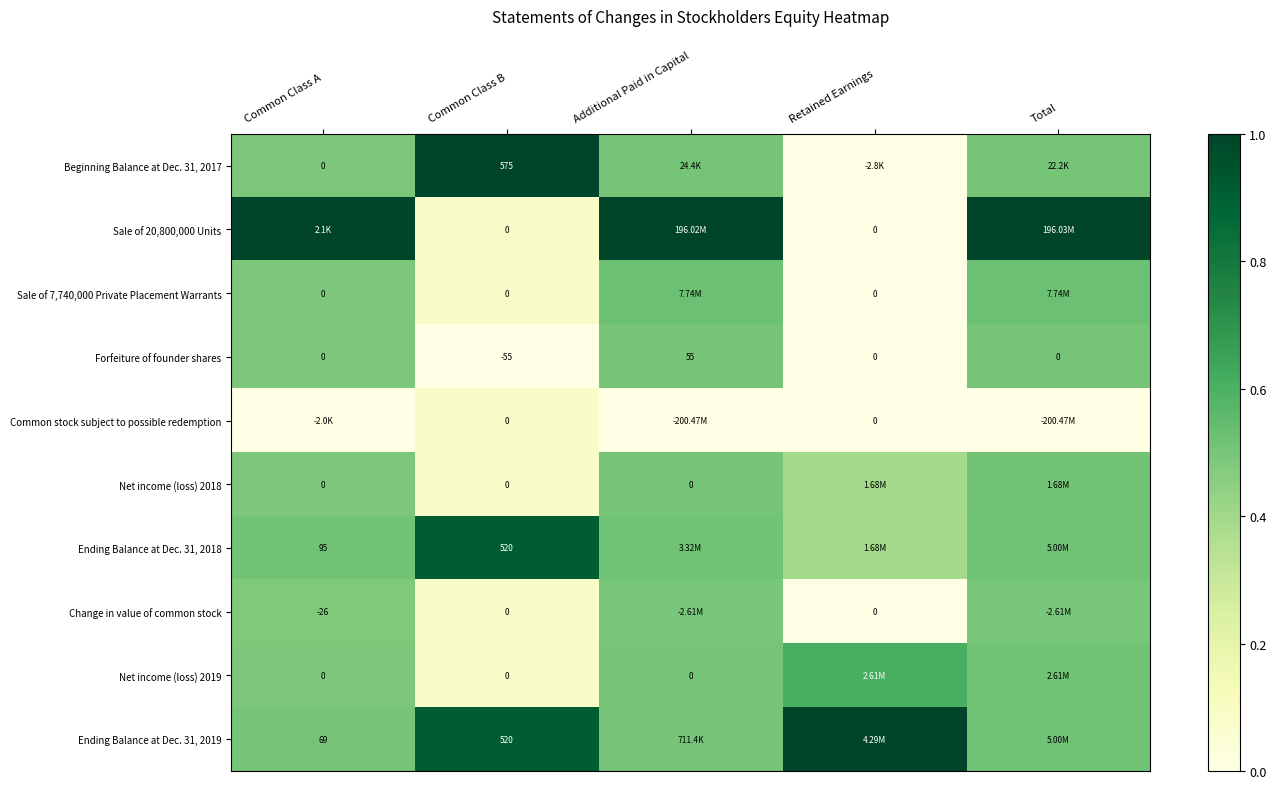

Count the number of data series in this chart.

10